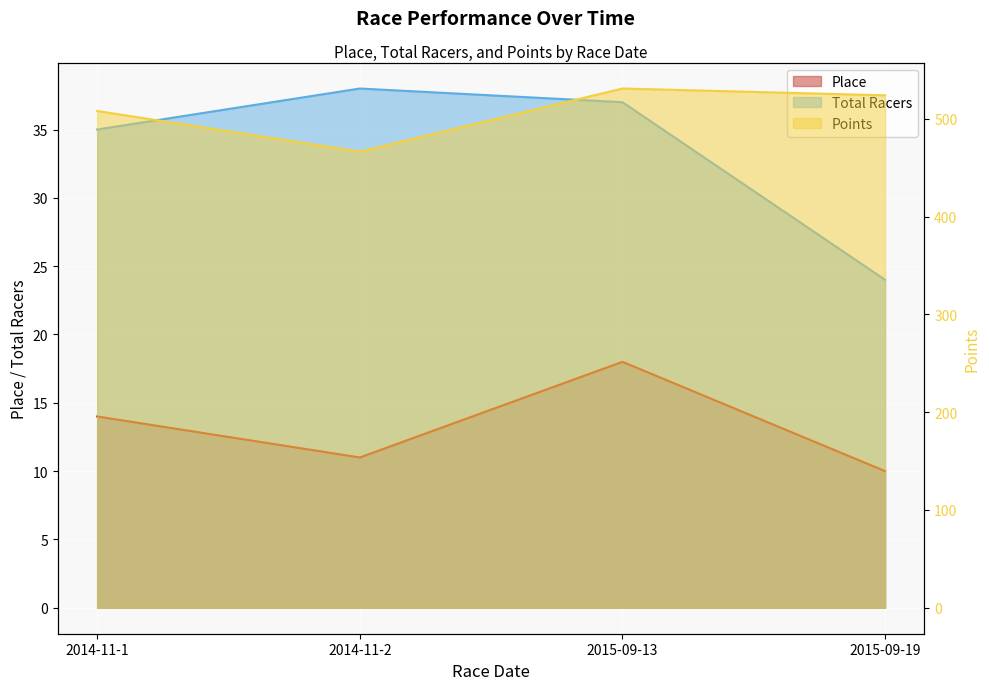

How many distinct data groups are displayed?

3